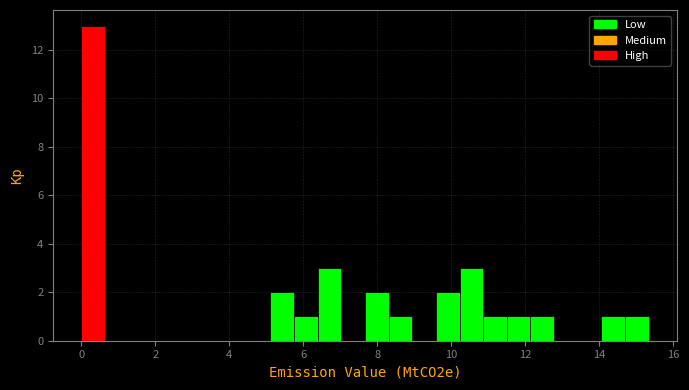

Read against the x-axis, roughly where is the centre of the tallest bar?

0.4